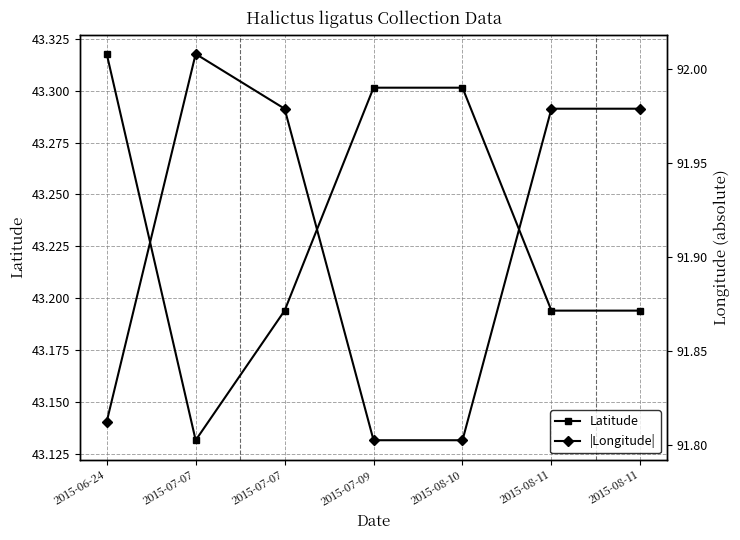

What are all the series names shown in the legend?

Latitude, |Longitude|